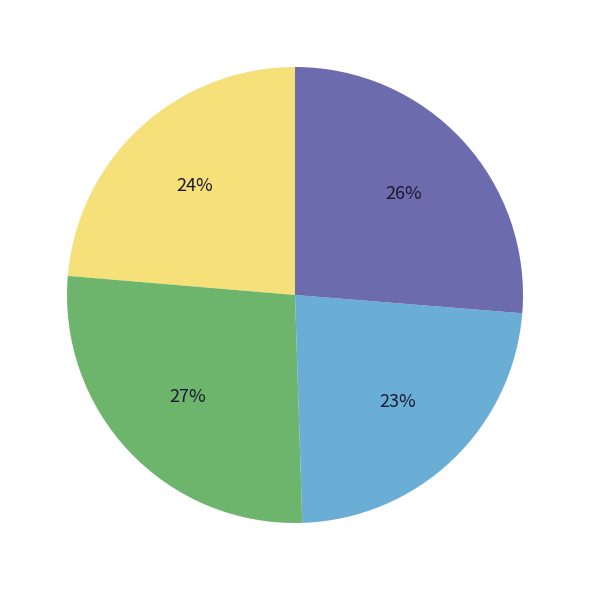

Is there a majority slice in this chart?

No